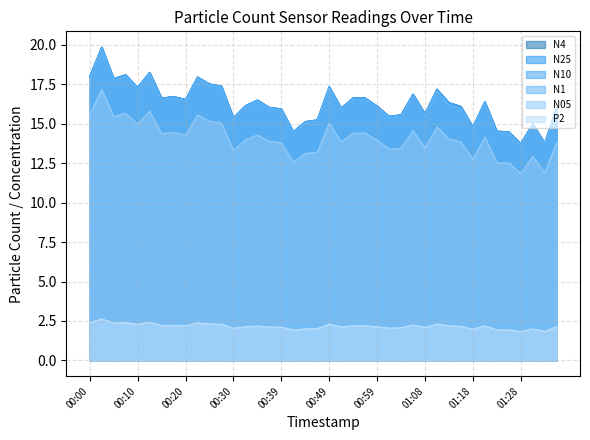

At which label does N4 first exceed 16?

00:00